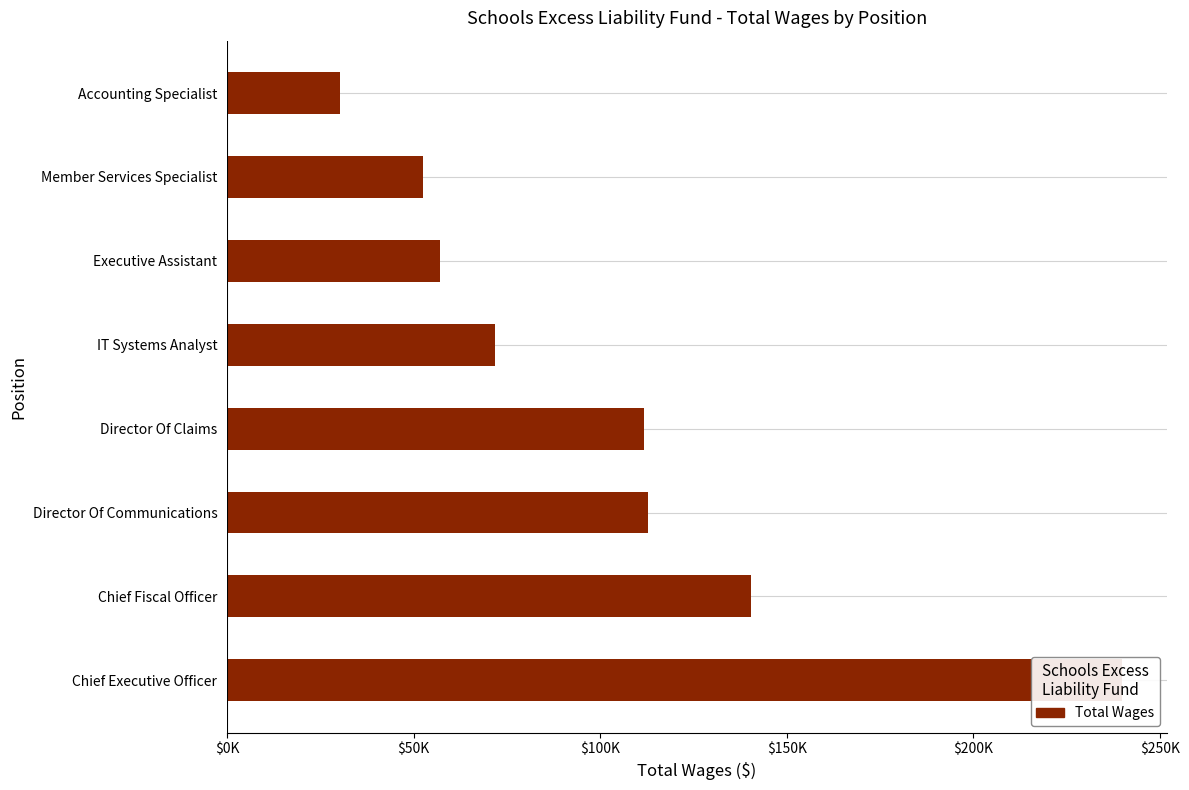

Reading right to left, transcribe all the data shown in this chart.

30292	52479	57042	71812	111650	112750	140317	239850